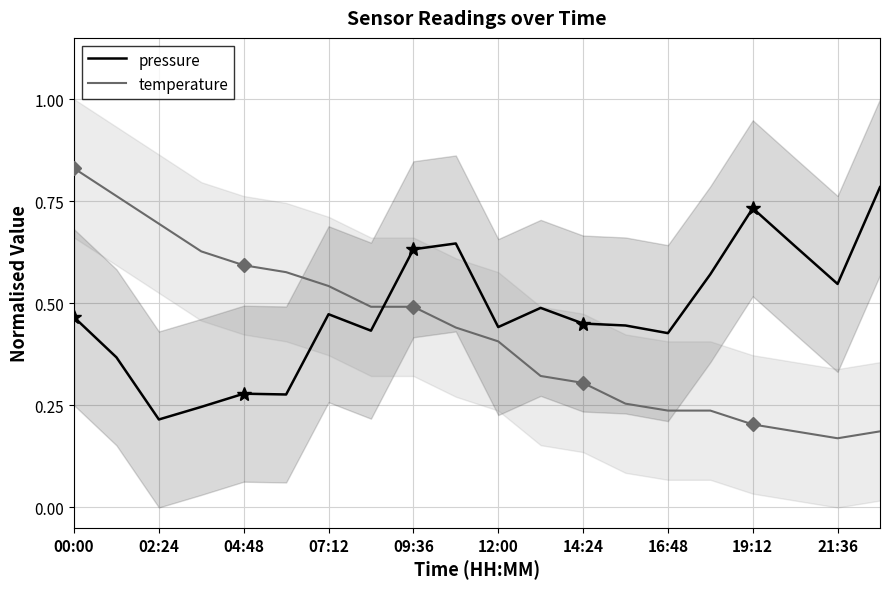

What is the maximum value shown in the chart?

0.8